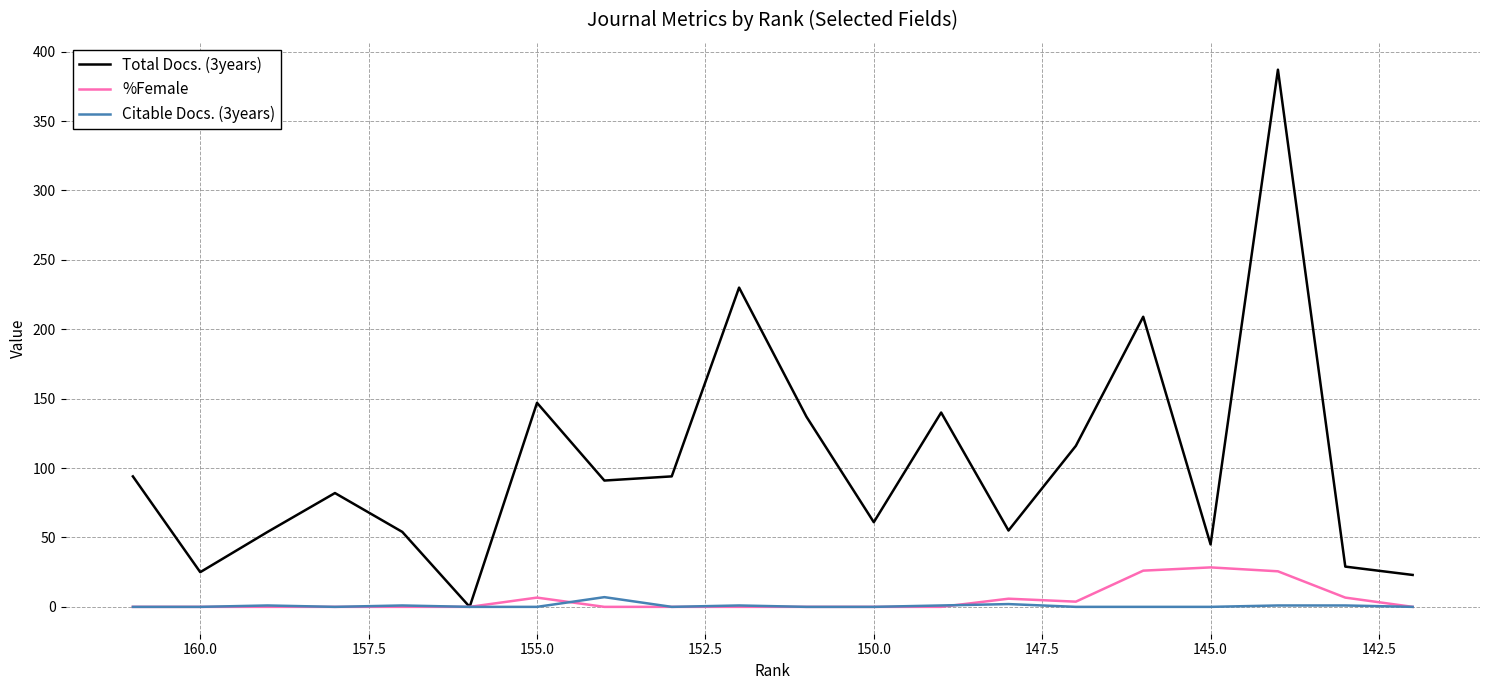

Does the chart have visible grid lines?

Yes